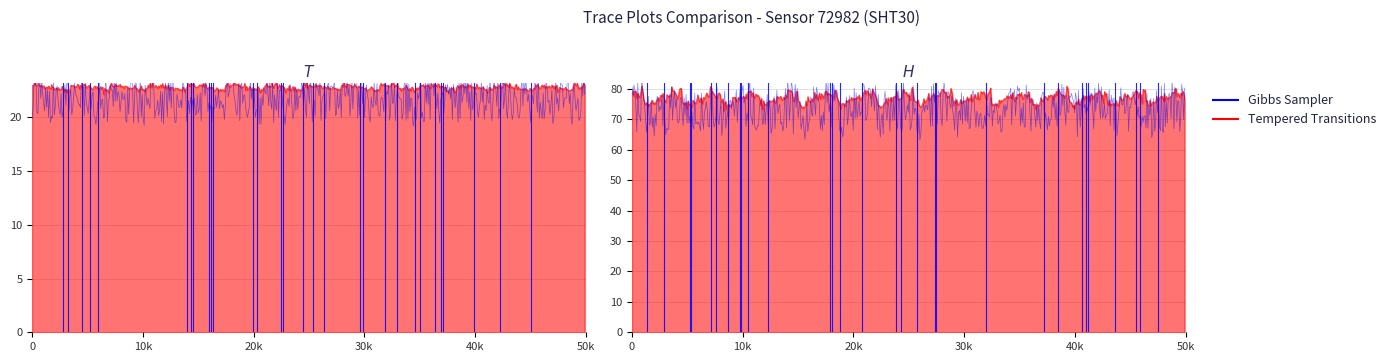

What is the average value of the humidity series?

77.2